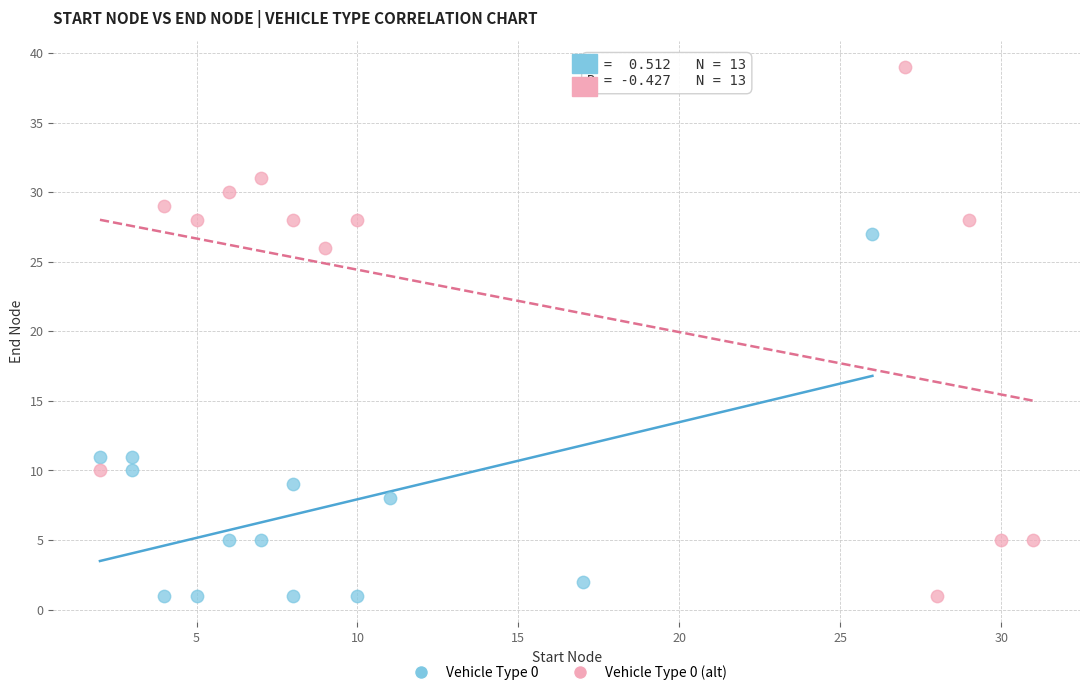

Which series reaches the maximum Y coordinate?

Vehicle Type 0 (alt)